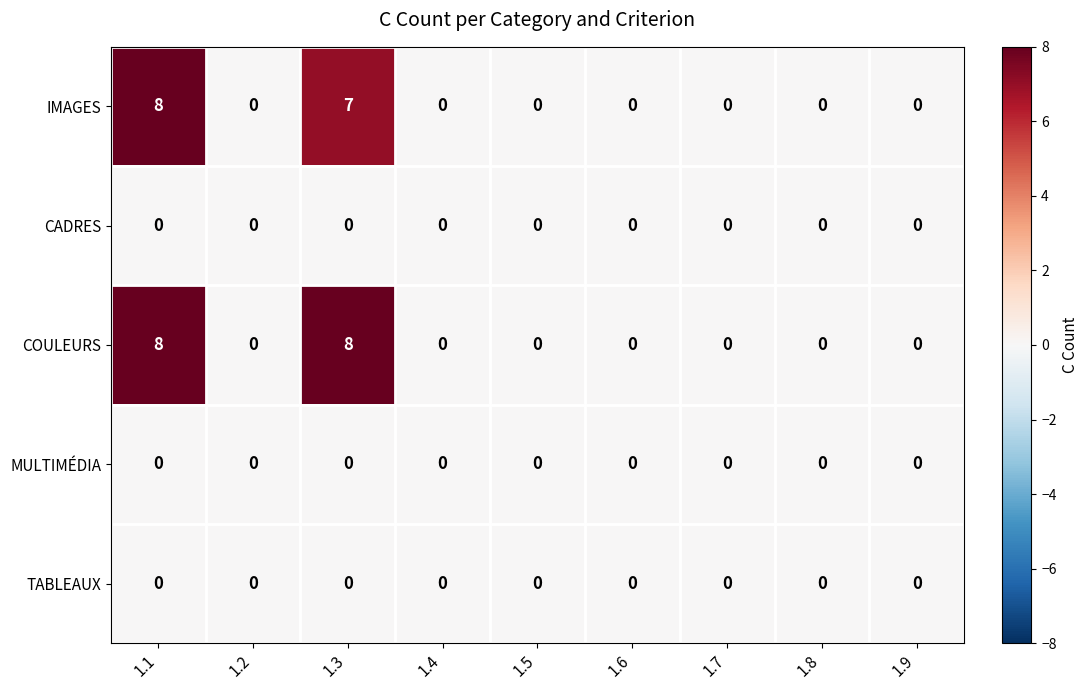

Count the COULEURS values in the range 0 to 1.

7